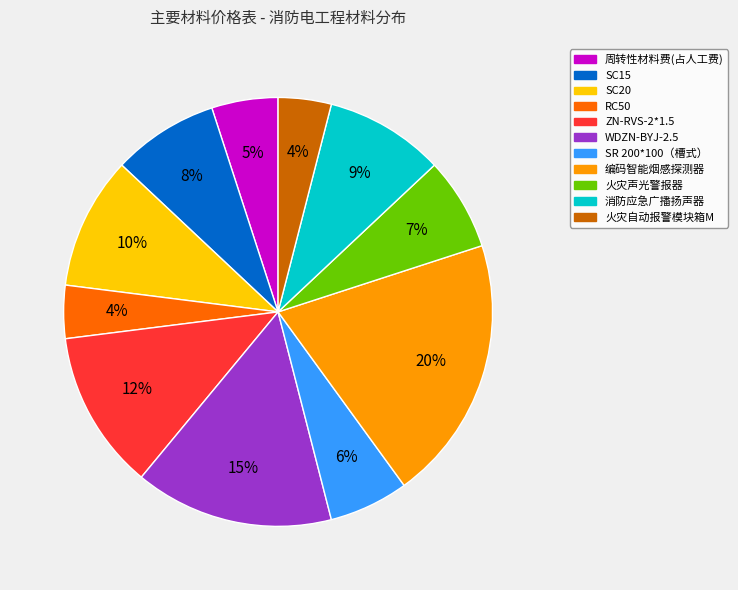

What percentage is the 周转性材料费(占人工费) slice, to the nearest percent?

5%